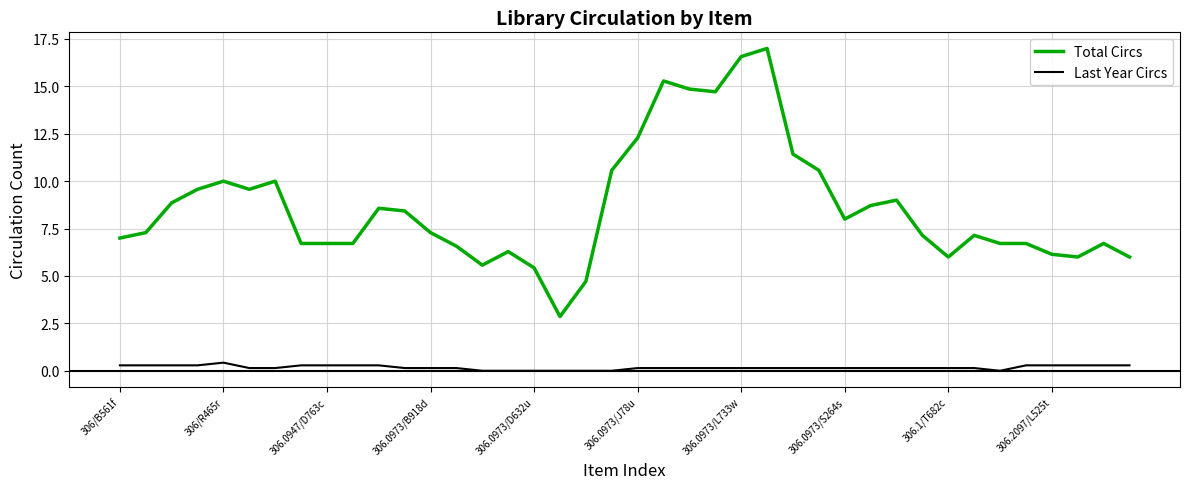

How many lines are shown in the chart?

2